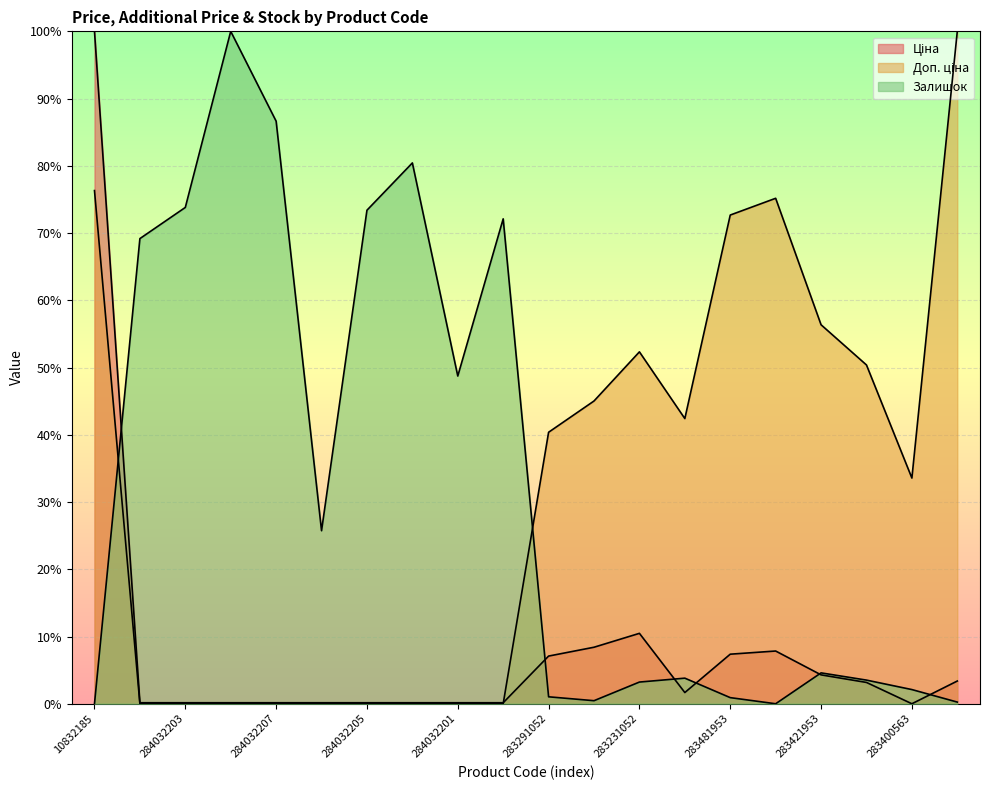

The value of Ціна at 283231052 is 10.5. True or false?

True